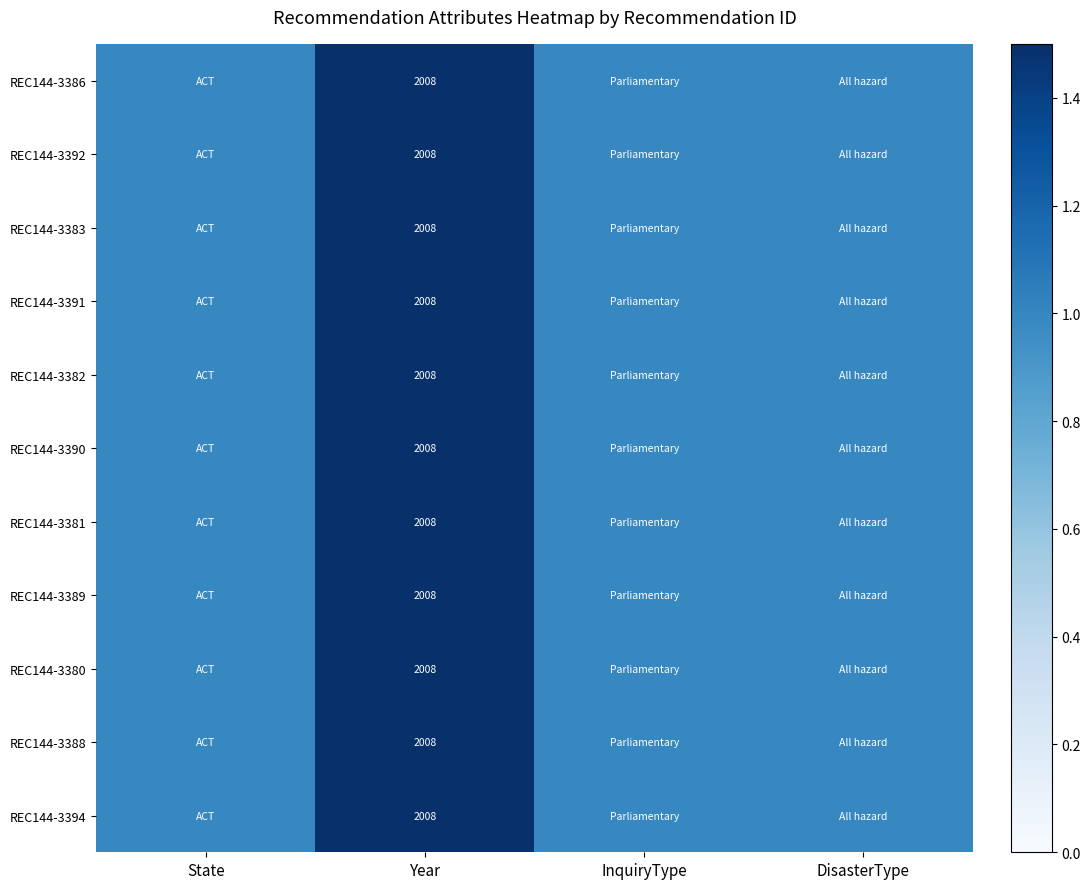

The REC144-3381 series shows 500 at Year. True or false?

False